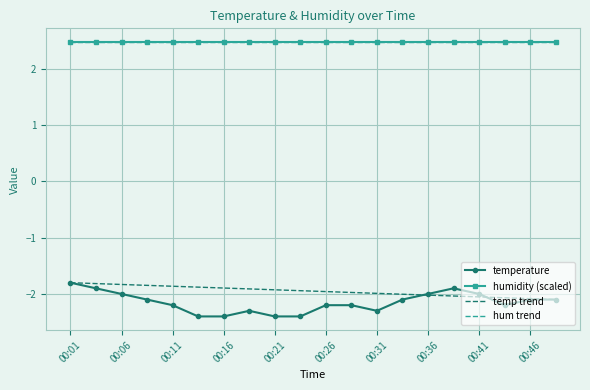

True or false: humidity (scaled) has a value of 0.8 at 00:41.

False